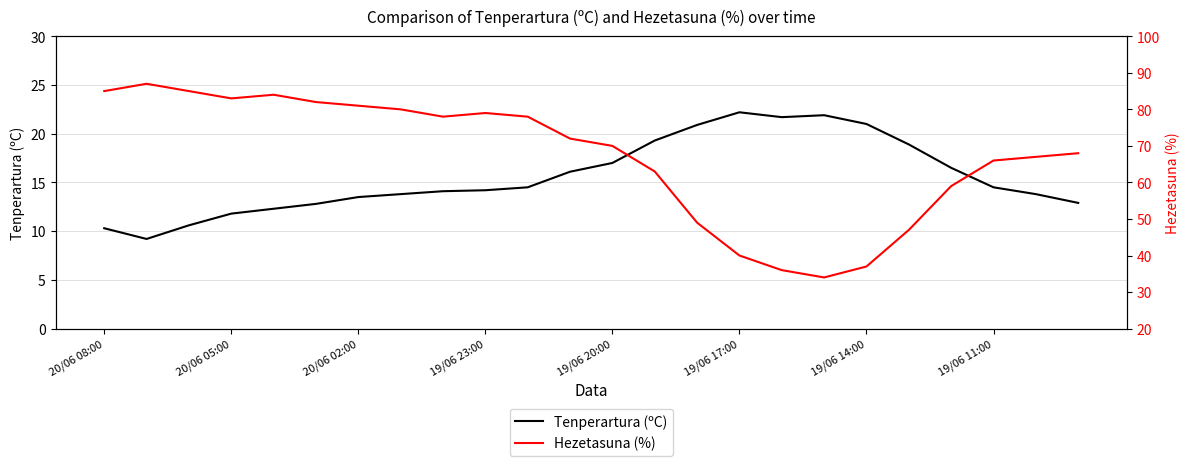

The value of Tenperartura (ºC) at 19/06 20:00 is 17.0. True or false?

True